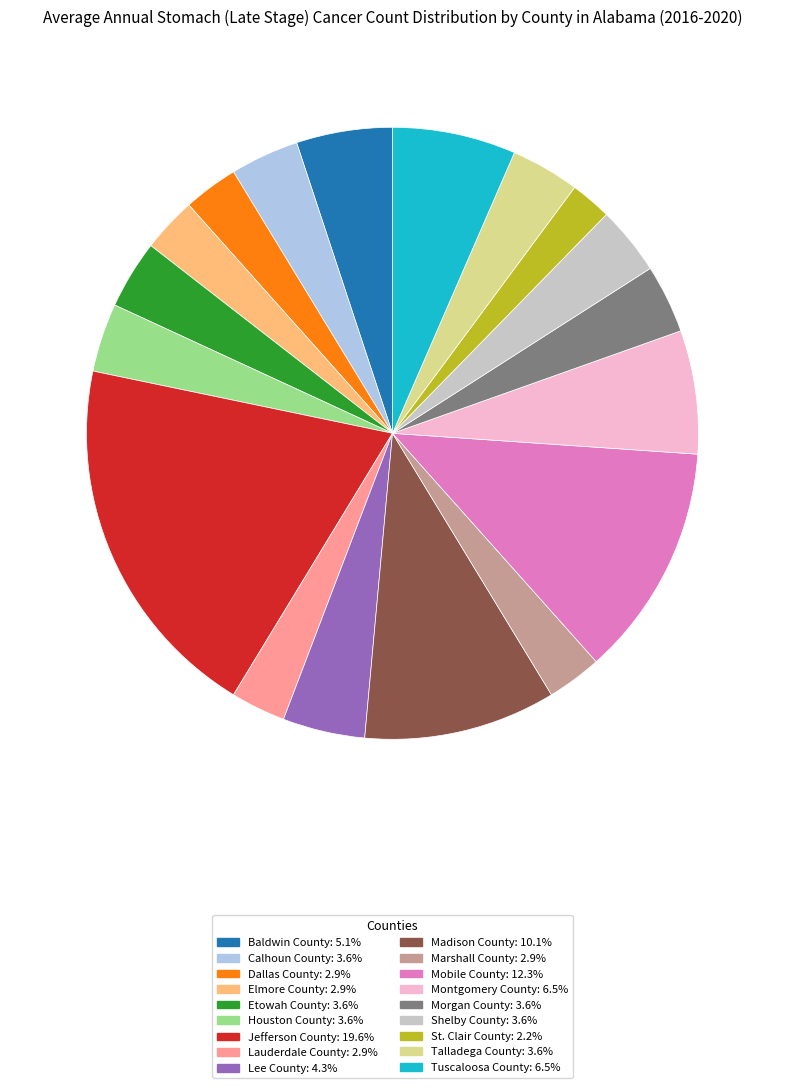

Which category has the biggest portion of the pie?

Jefferson County